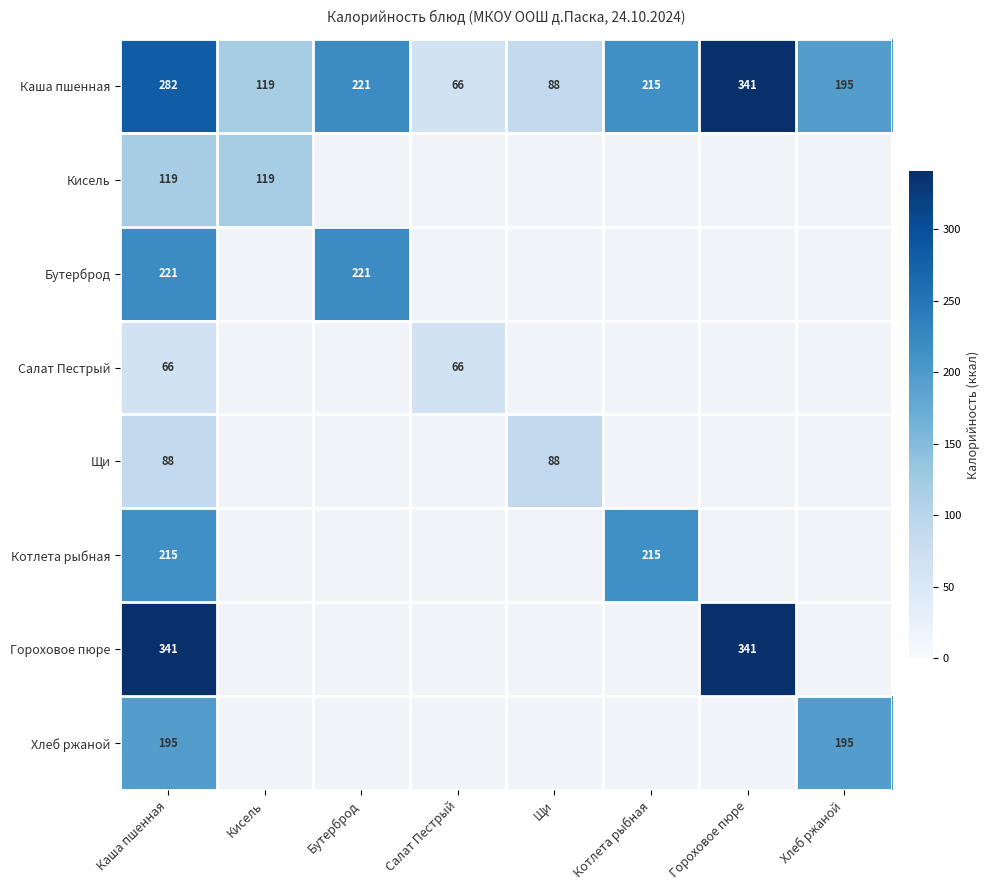

What value does the Каша пшенная series have at Котлета рыбная?

215